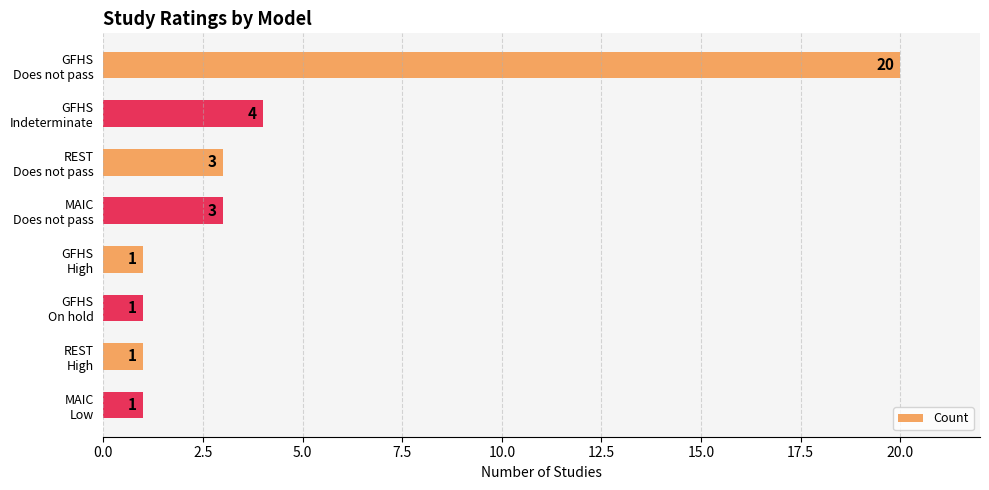

What is the greatest value displayed?

20